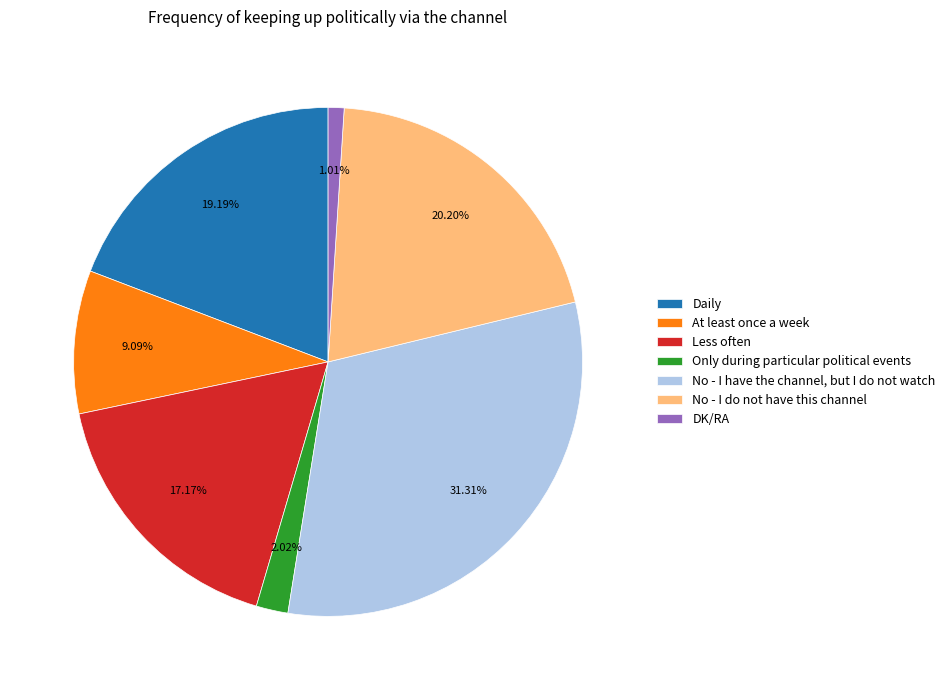

Count the number of slices in the pie.

7